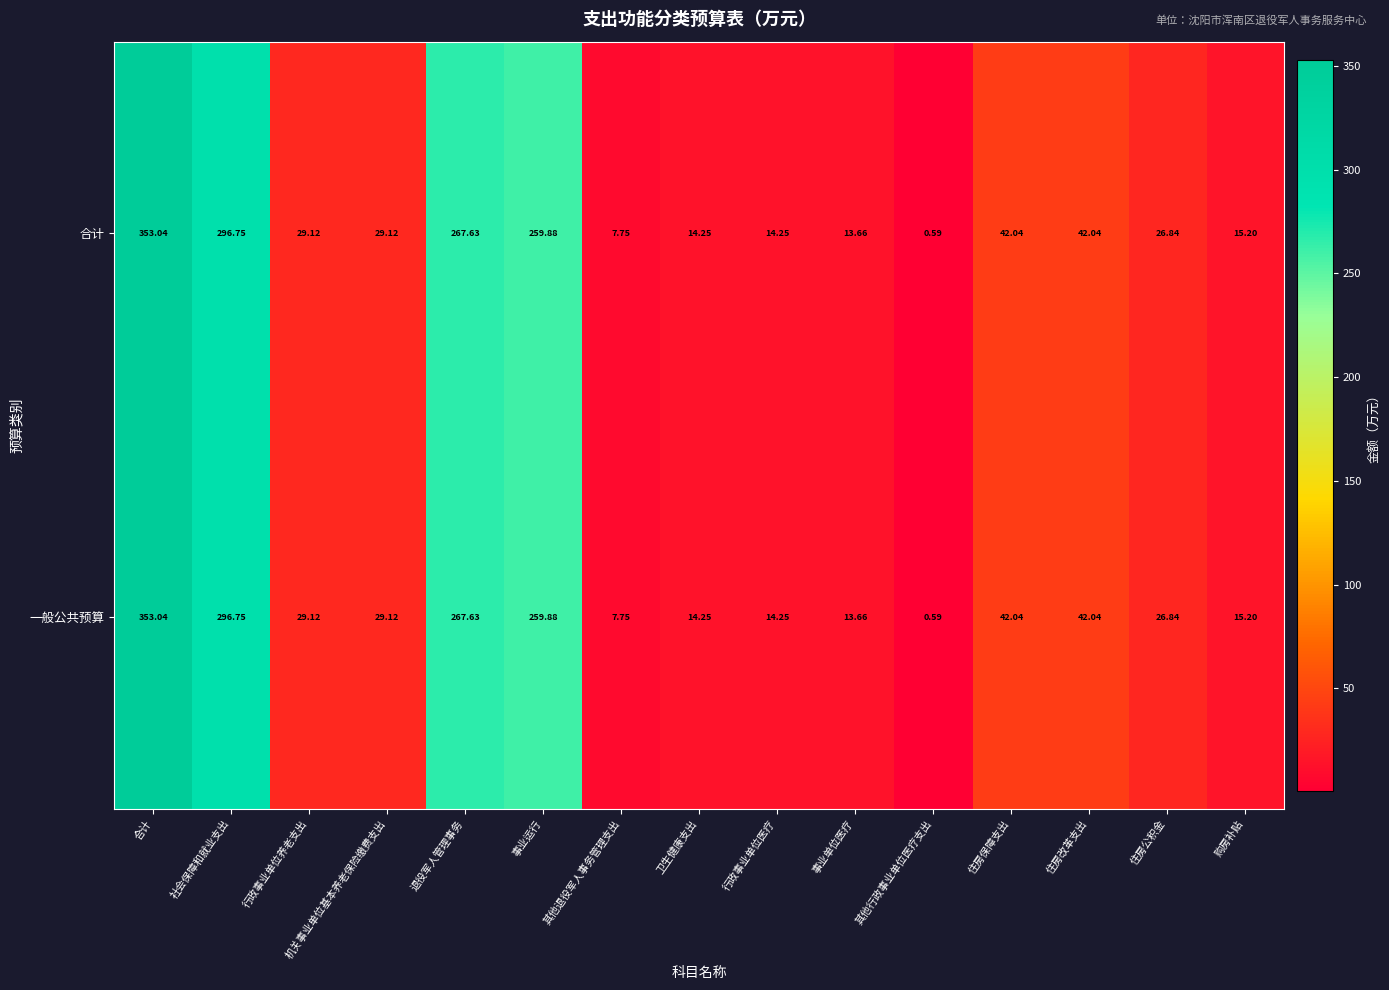

Where is 合计 nearest to the value 176?

事业运行